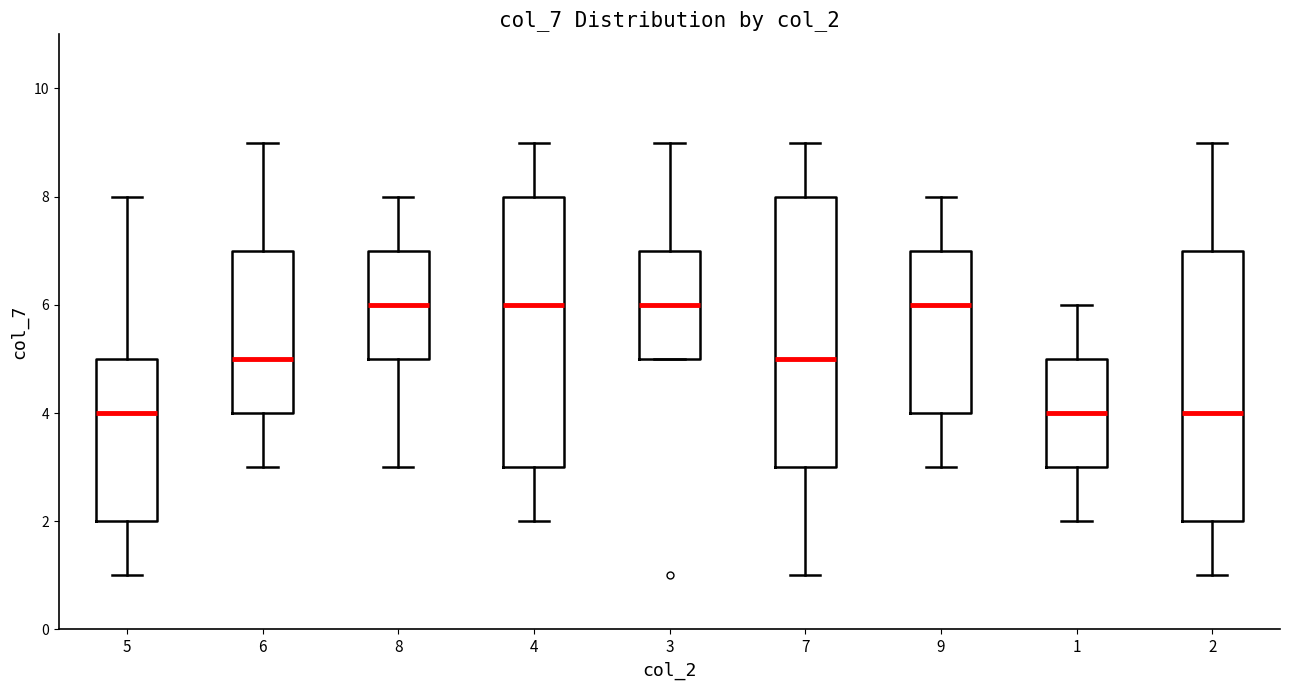

Where is the lower edge of the box at x = 5 on the y-axis? The values are not printed on the chart, so give them approximately, as read against the axis.

2